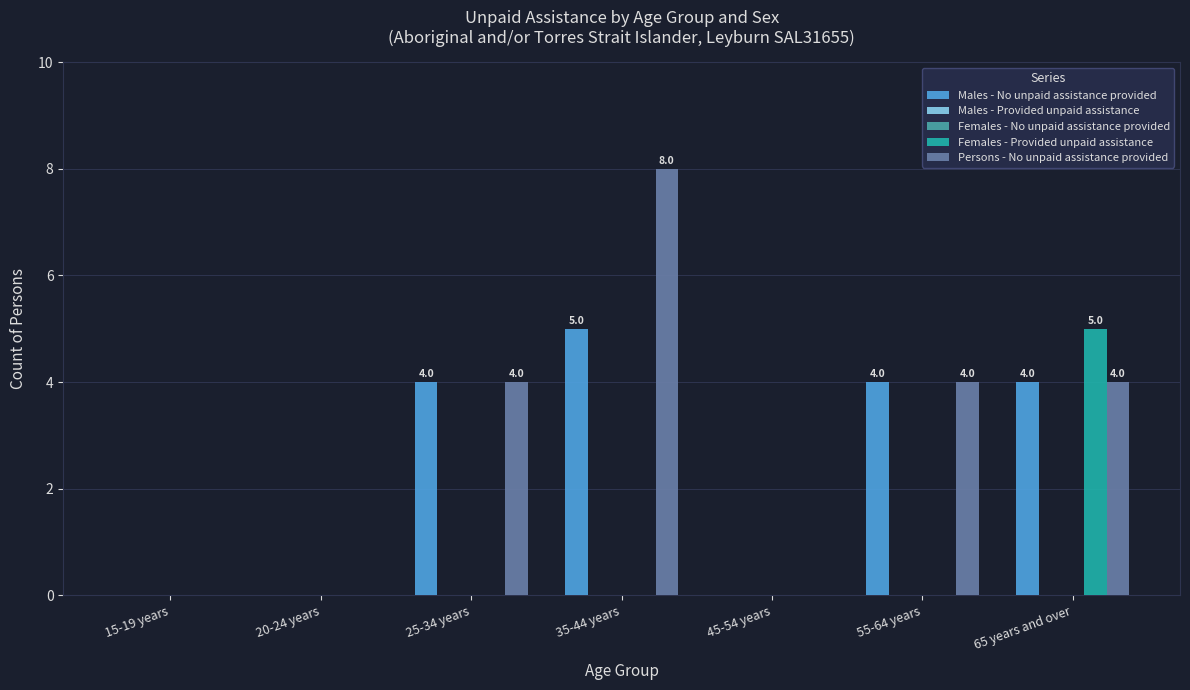

Reading right to left, extract all data points from this chart.

Males - No unpaid assistance provided: 65 years and over=4	55-64 years=4	45-54 years=0	35-44 years=5	25-34 years=4	20-24 years=0	15-19 years=0
Males - Provided unpaid assistance: 65 years and over=0	55-64 years=0	45-54 years=0	35-44 years=0	25-34 years=0	20-24 years=0	15-19 years=0
Females - No unpaid assistance provided: 65 years and over=0	55-64 years=0	45-54 years=0	35-44 years=0	25-34 years=0	20-24 years=0	15-19 years=0
Females - Provided unpaid assistance: 65 years and over=5	55-64 years=0	45-54 years=0	35-44 years=0	25-34 years=0	20-24 years=0	15-19 years=0
Persons - No unpaid assistance provided: 65 years and over=4	55-64 years=4	45-54 years=0	35-44 years=8	25-34 years=4	20-24 years=0	15-19 years=0